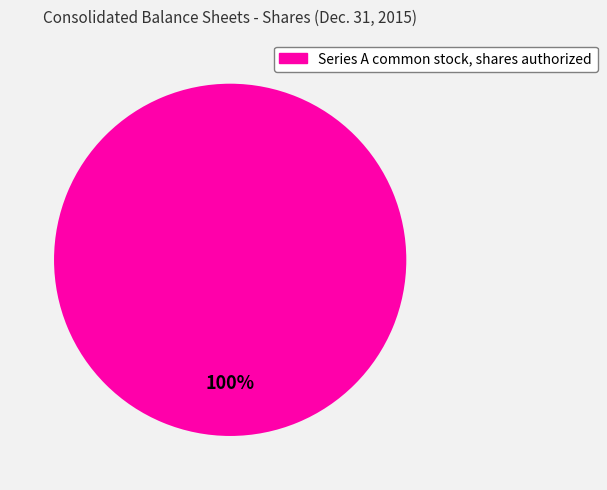

The Series A common stock, shares authorized slice represents 93% of the pie. True or false?

False